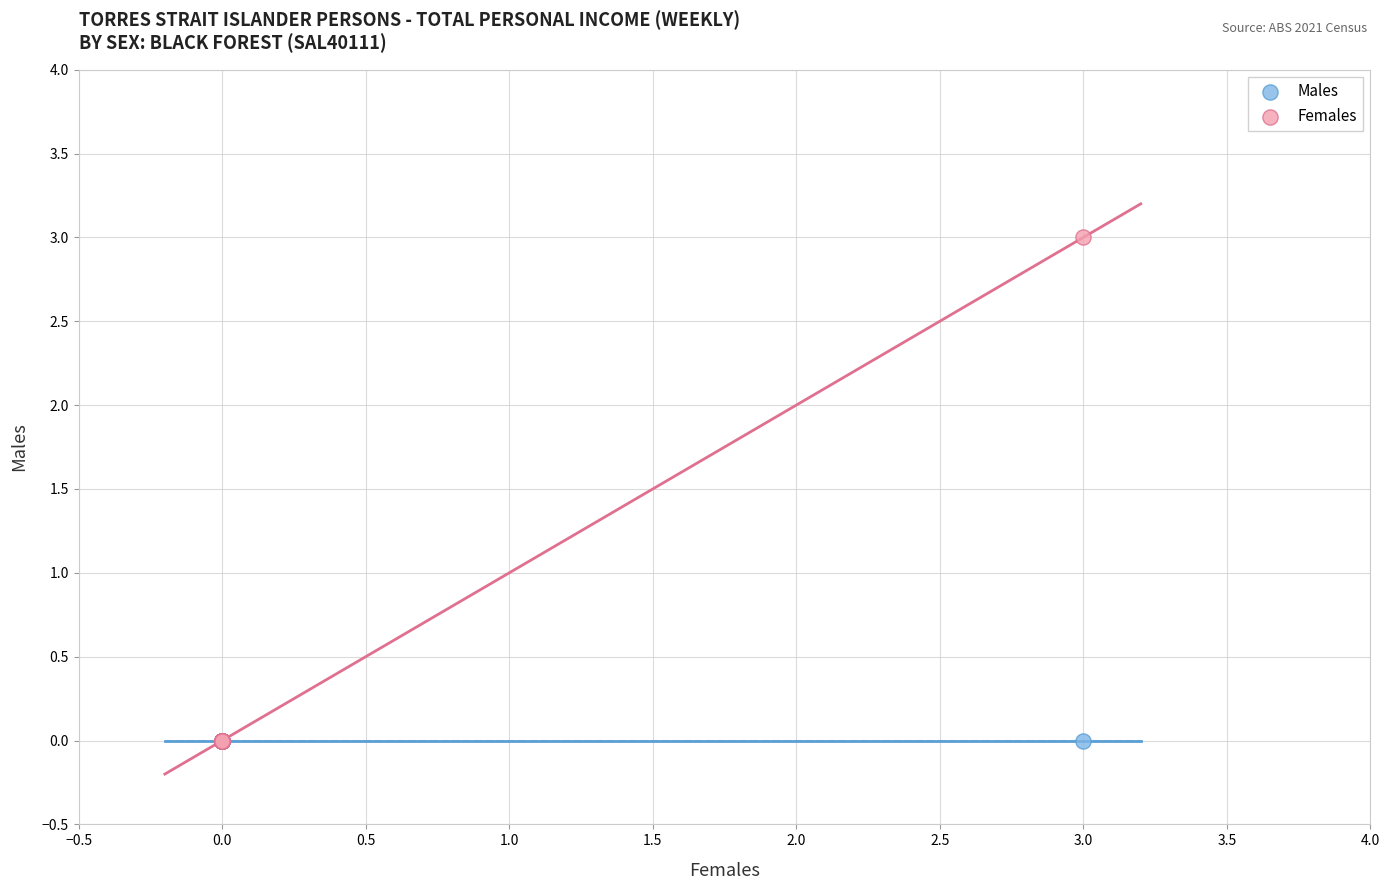

Which series reaches the maximum Y coordinate?

Females